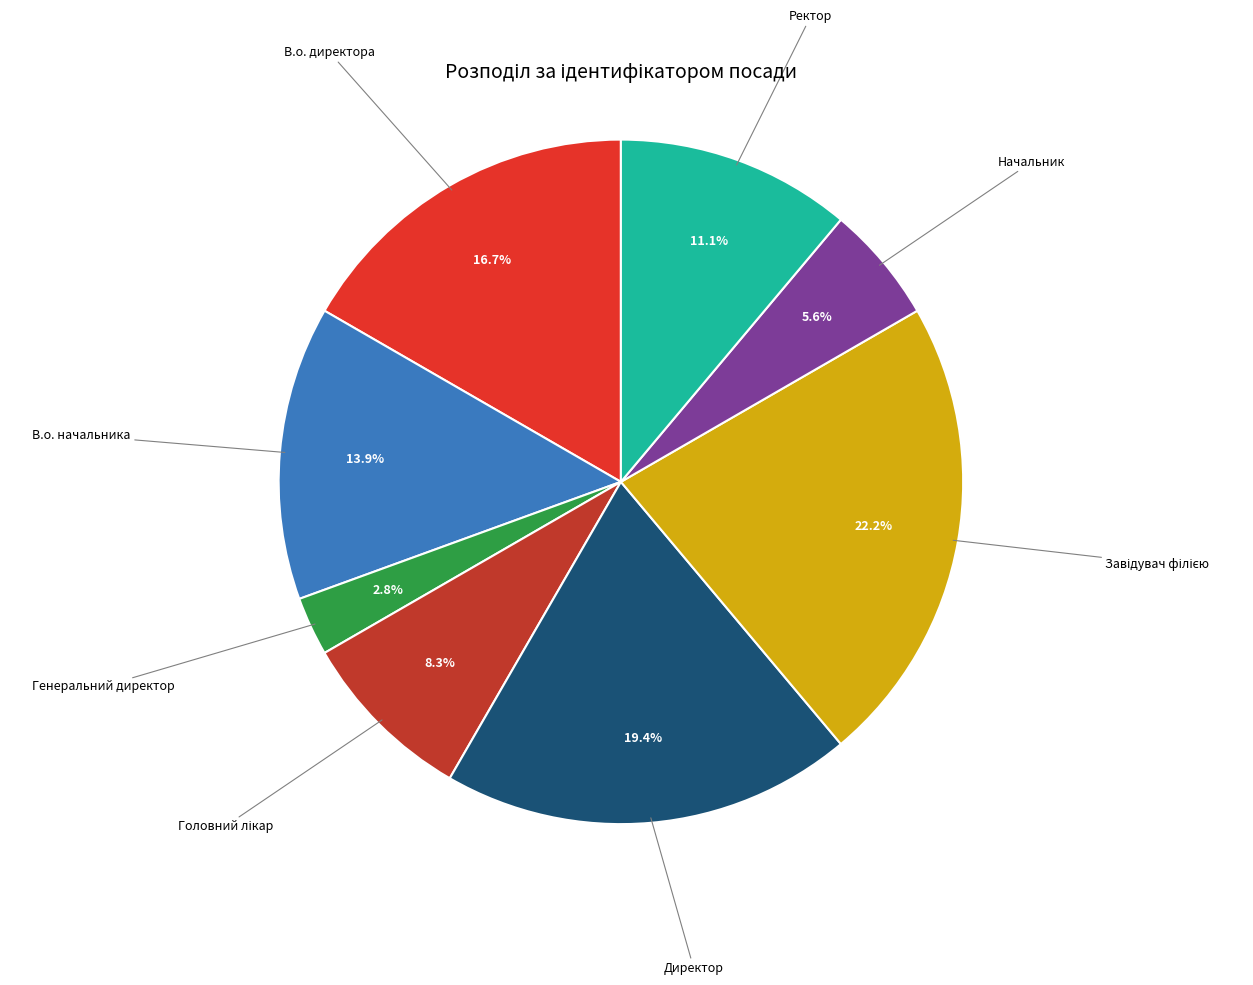

How many slices are in this pie chart?

8